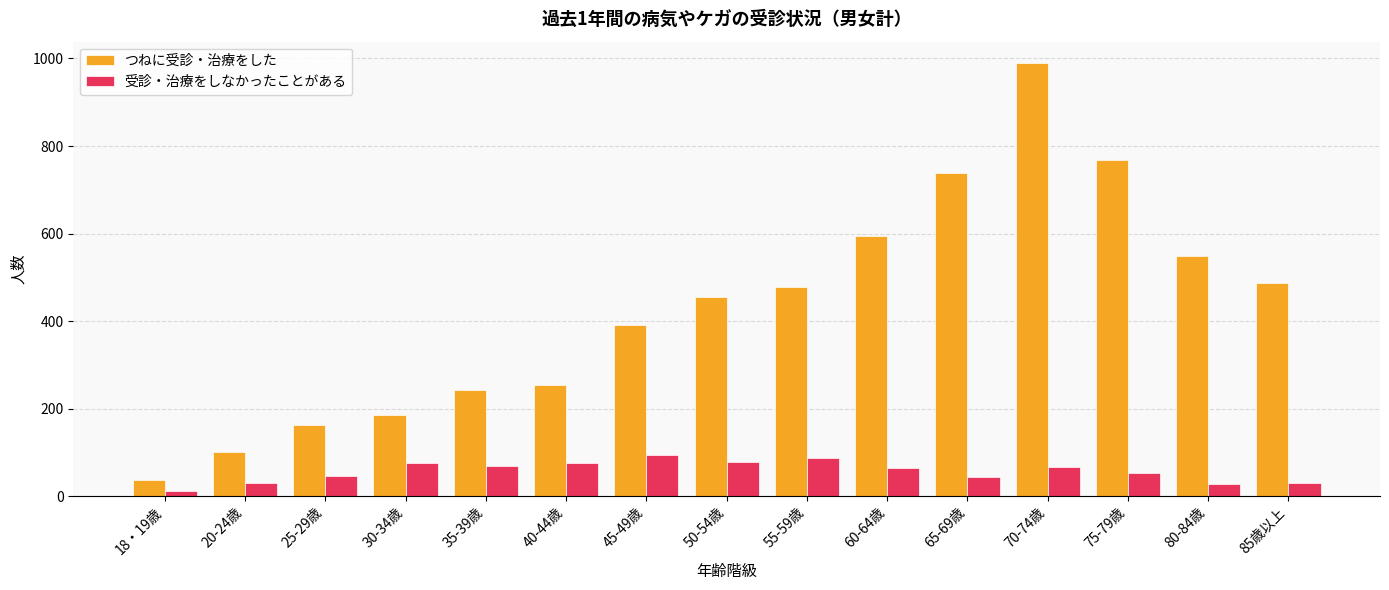

What is the sum of the 受診・治療をしなかったことがある values at 20-24歳 and 45-49歳?

123